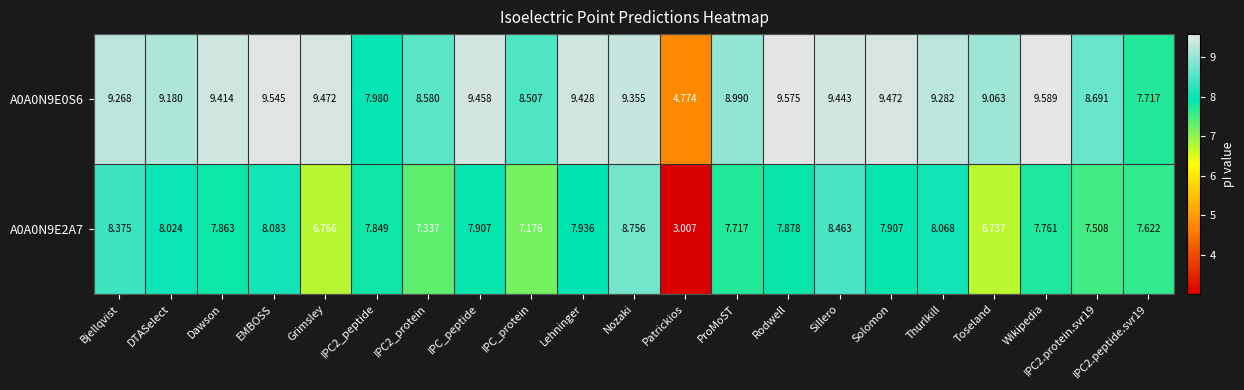

Is the value of A0A0N9E0S6 at IPC2.peptide.svr19 greater than the value of A0A0N9E2A7 at IPC_protein?

Yes